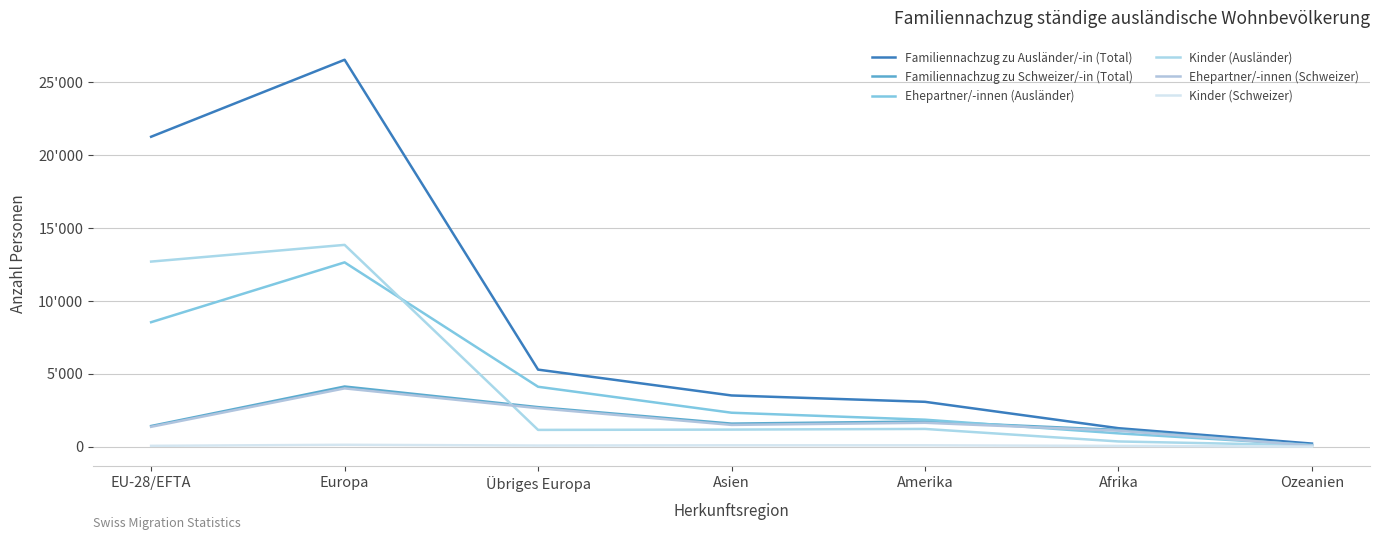

What is the maximum value for Kinder (Schweizer)?

124